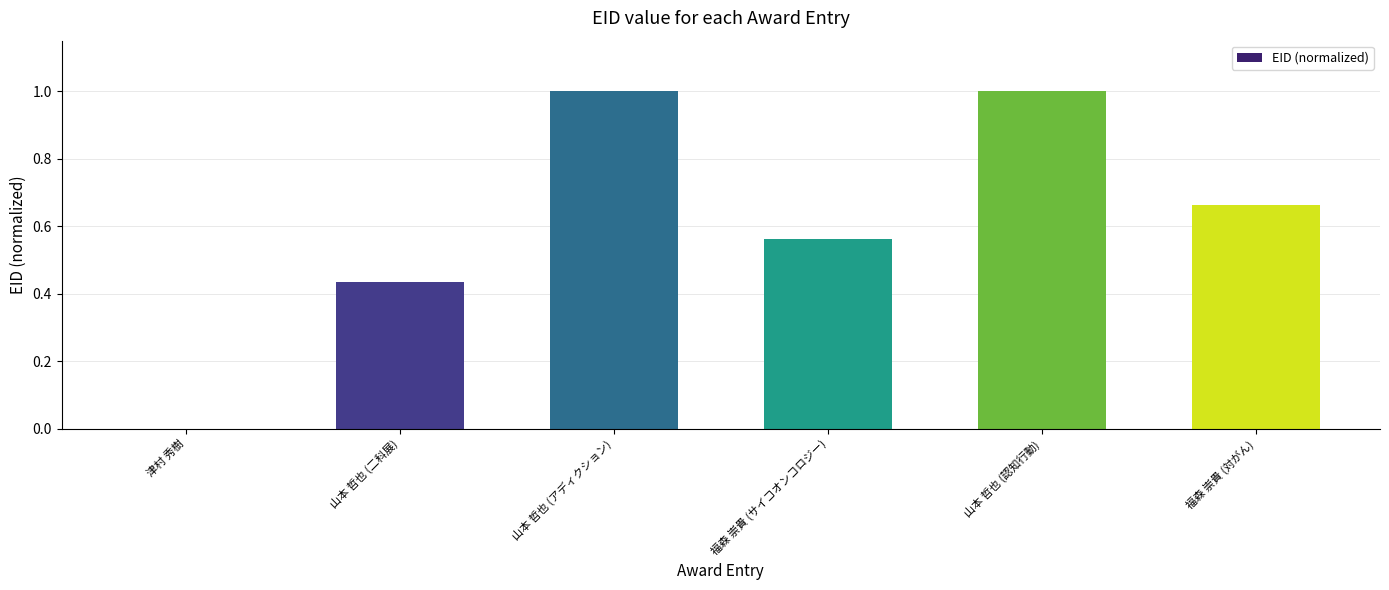

Which has a higher value, 山本 哲也 (認知行動) or 福森 崇貴 (対がん)?

山本 哲也 (認知行動)